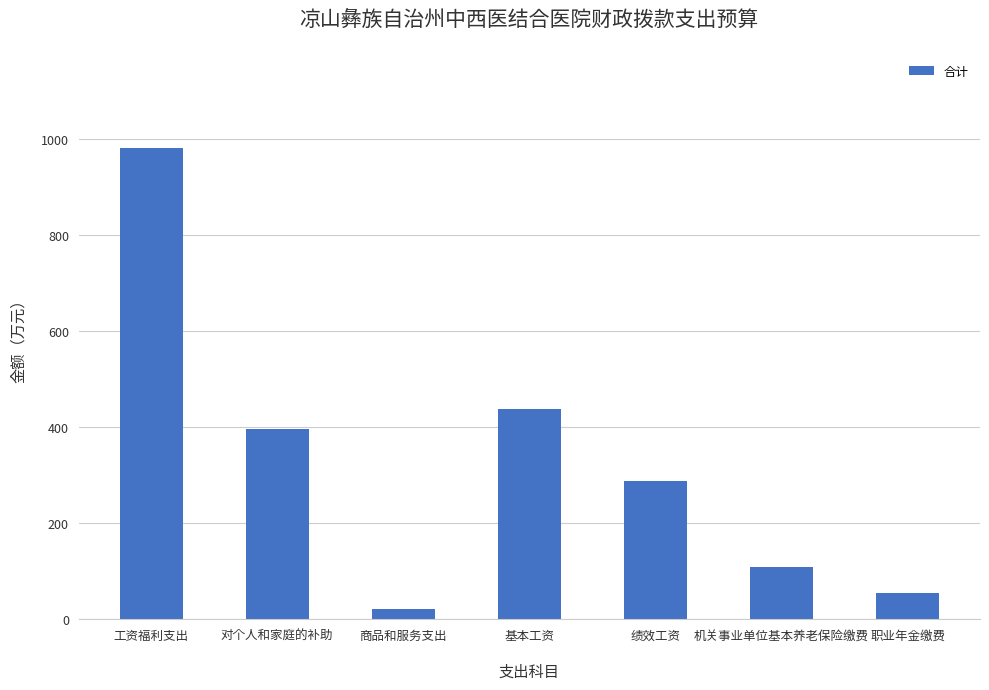

What is the label of the 6th bar from the right?

对个人和家庭的补助